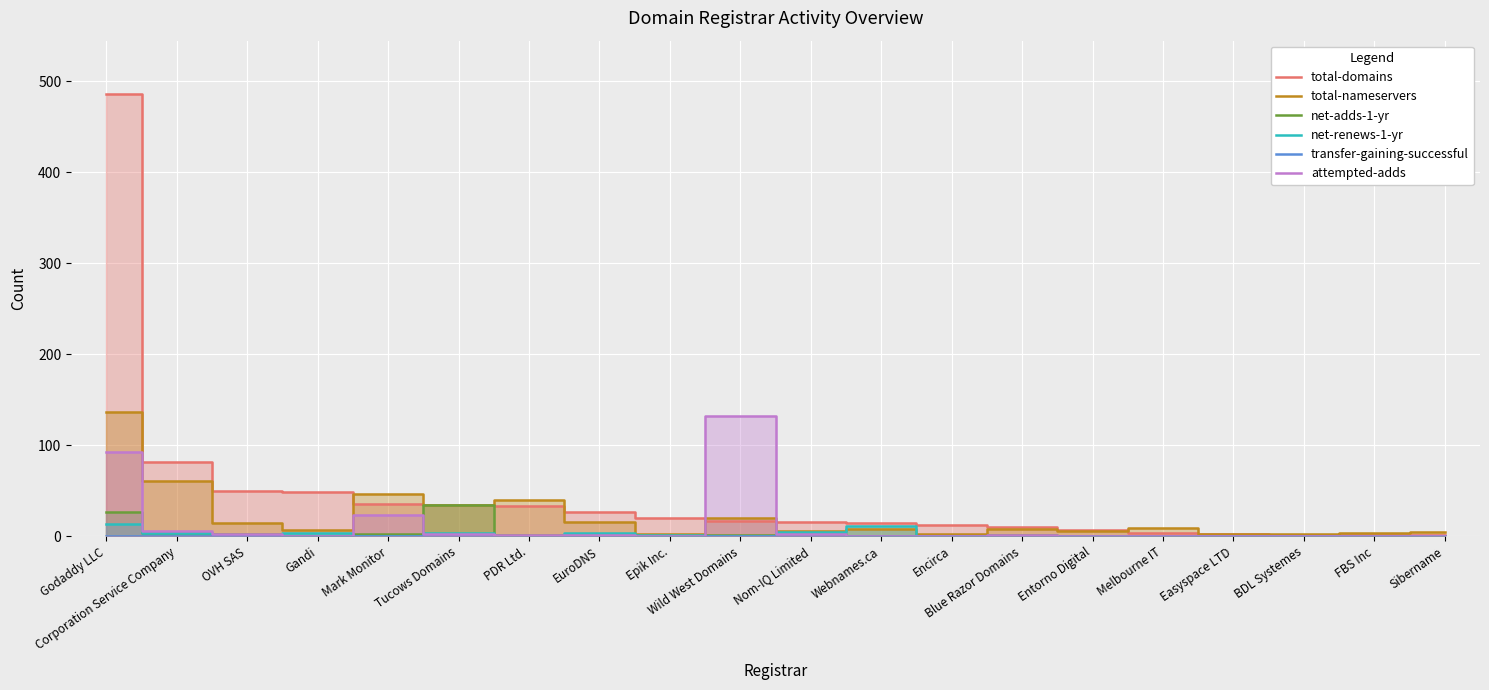

Which label corresponds to the smallest value in the chart?

Gandi